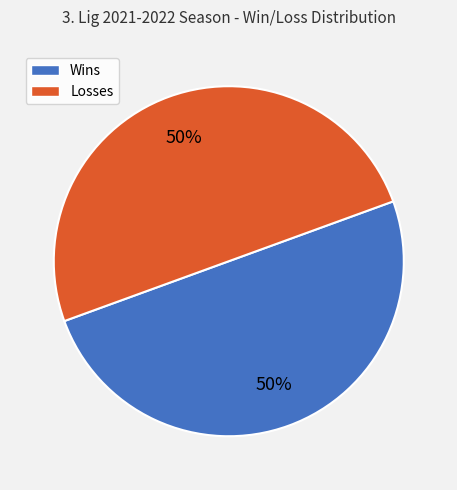

How many slices are in this pie chart?

2